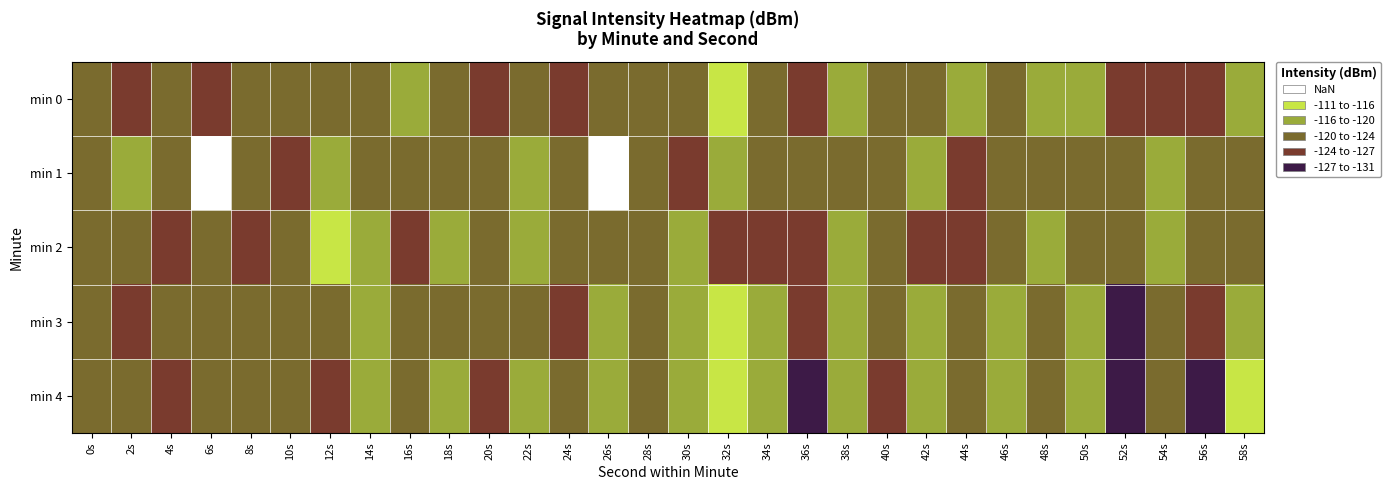

How many distinct data groups are displayed?

5